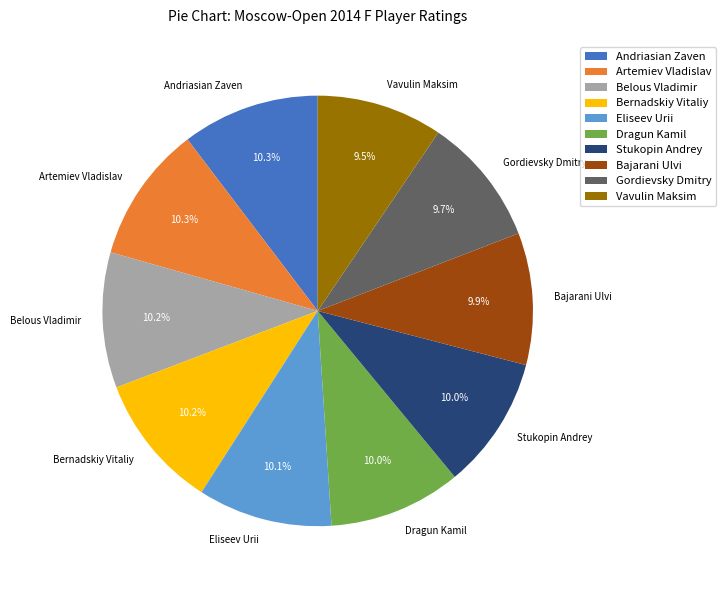

What percentage is NOT represented by Andriasian Zaven?

89.7%